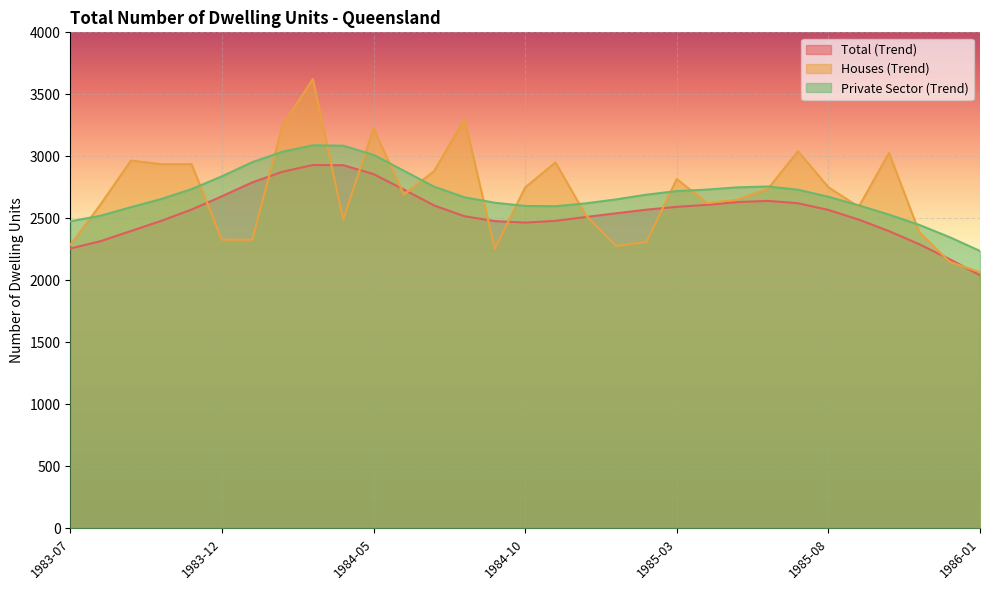

What is the approximate value of Total (Trend) at 1984-08, to the nearest 100?

2500